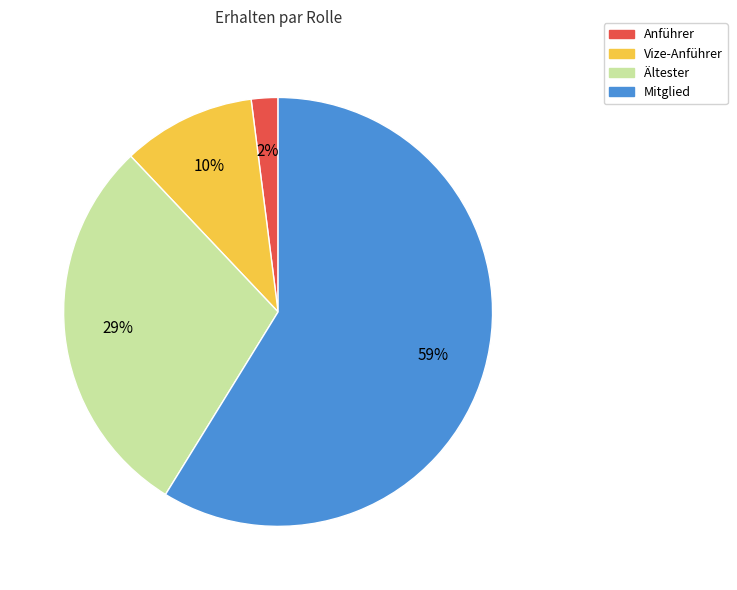

Rank the categories by value from highest to lowest.

Mitglied, Ältester, Vize-Anführer, Anführer